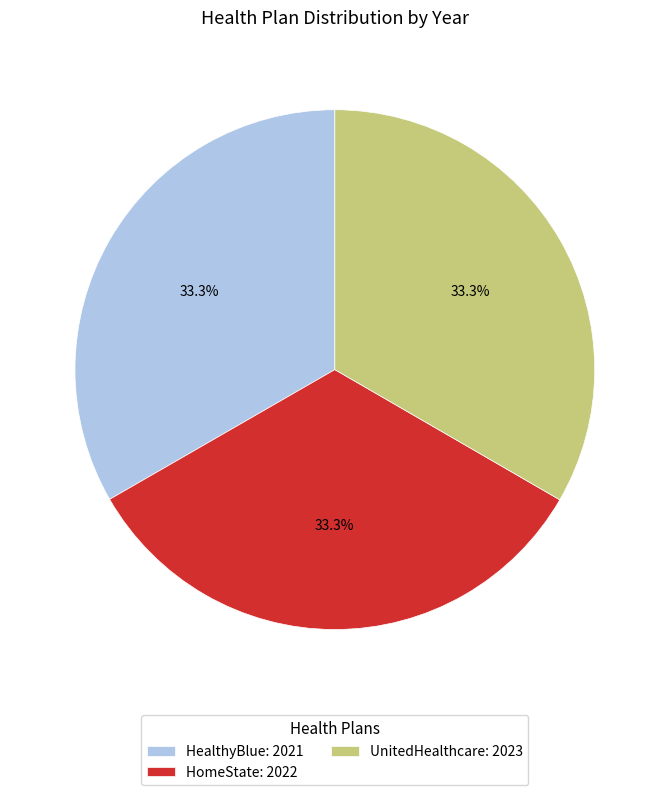

What is the total percentage of HomeState: 2022 and HealthyBlue: 2021?

66.7%